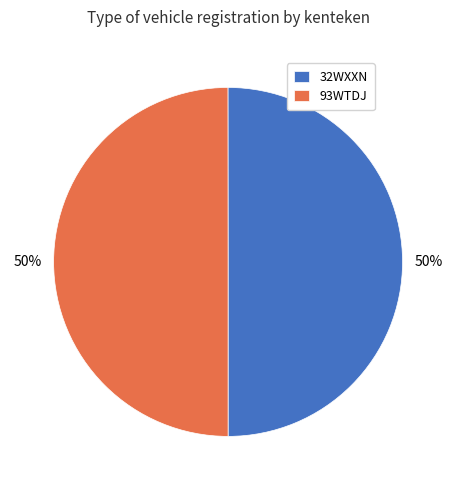

To the nearest percent, what is the average slice percentage?

50%